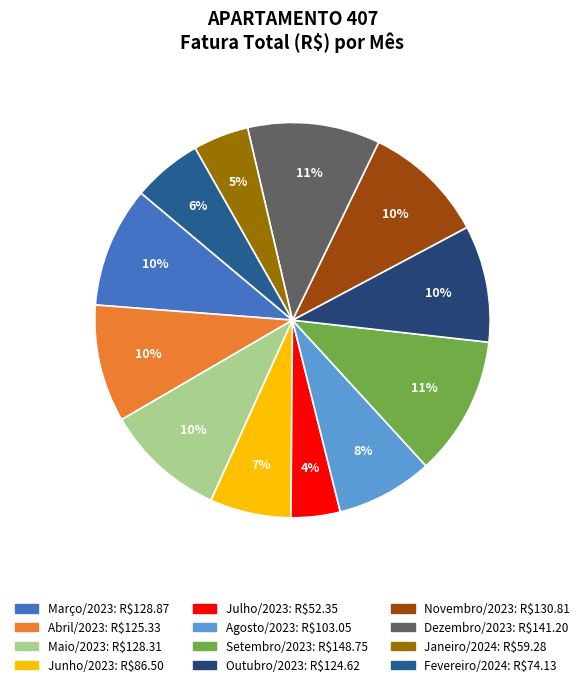

Does any single category account for the majority?

No